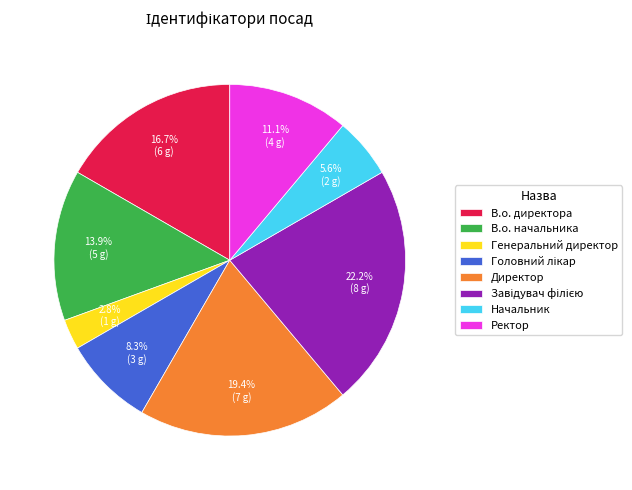

What percentage is NOT represented by Ректор?

88.9%